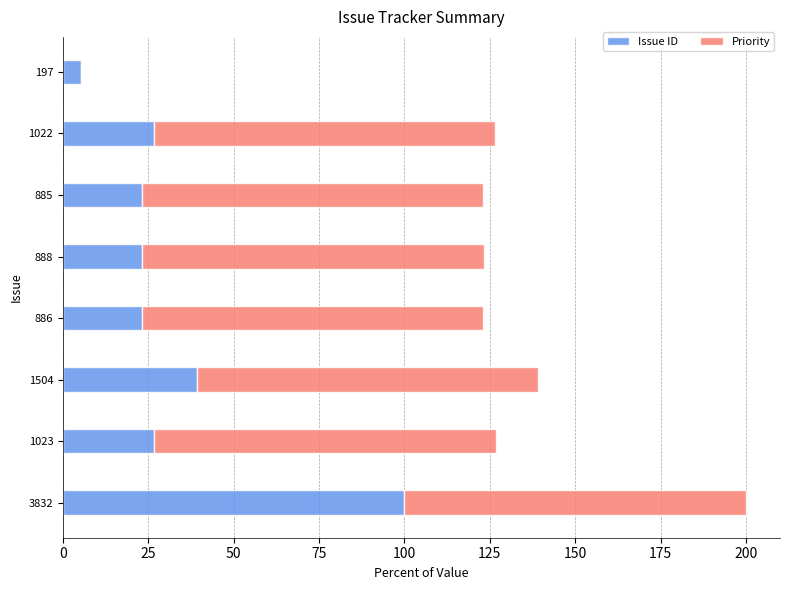

What is the highest value of the Issue ID series?

100.0